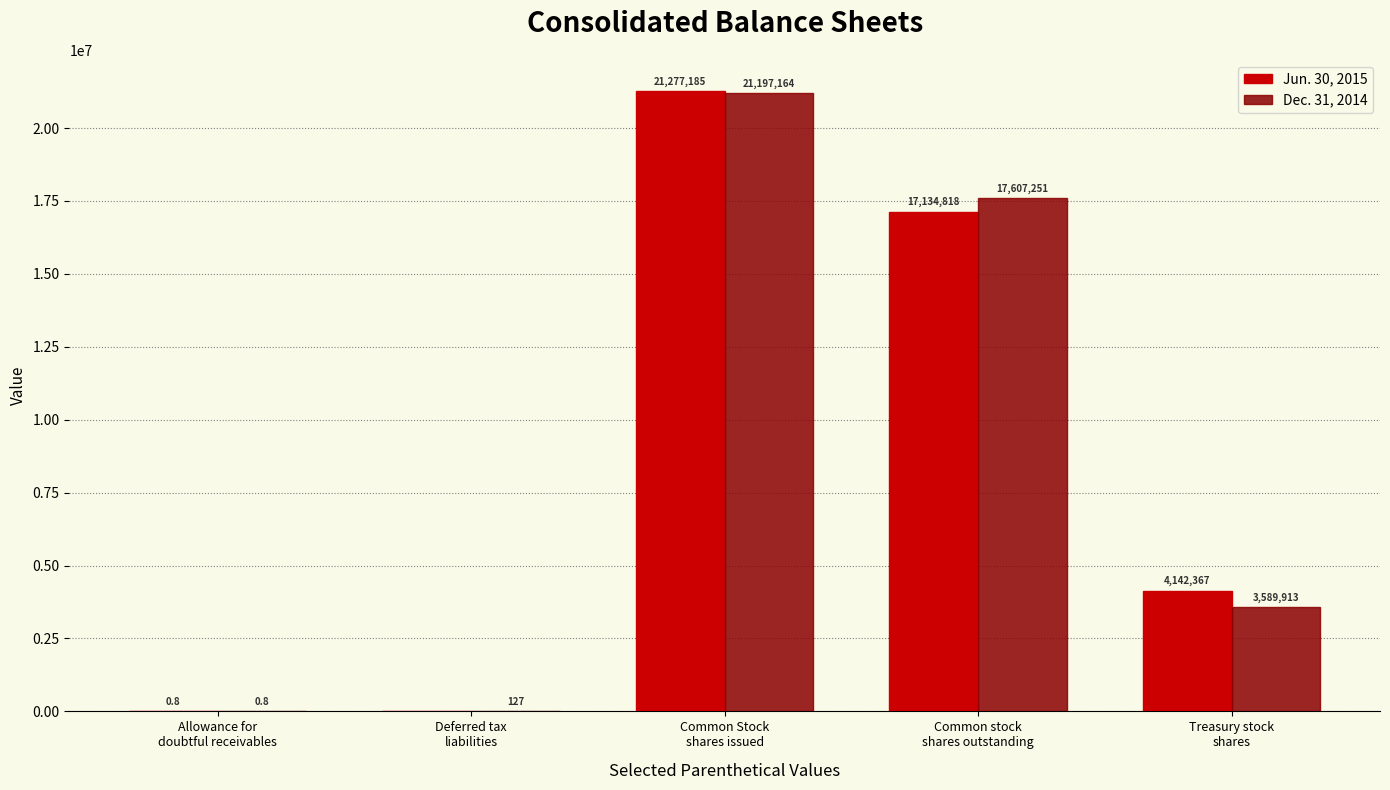

At which label is Jun. 30, 2015 closest to 10638592?

Treasury stock
shares